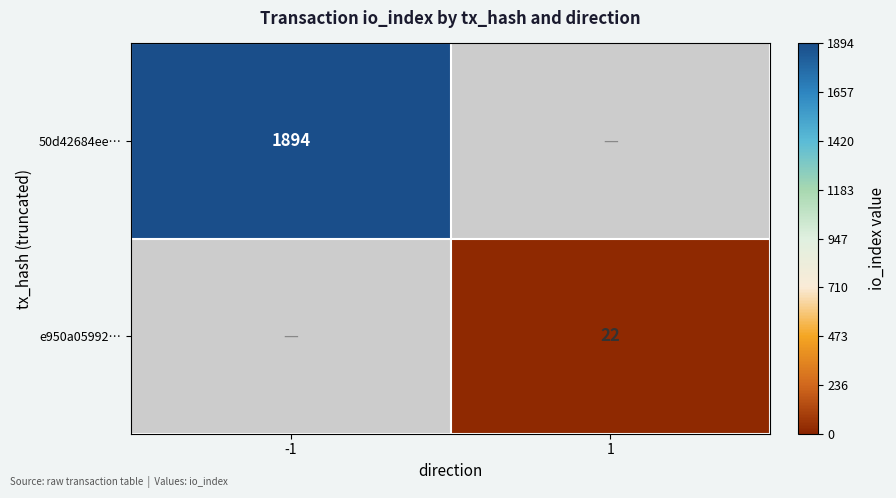

True or false: 50d42684ee… has a value of 2634 at -1.

False